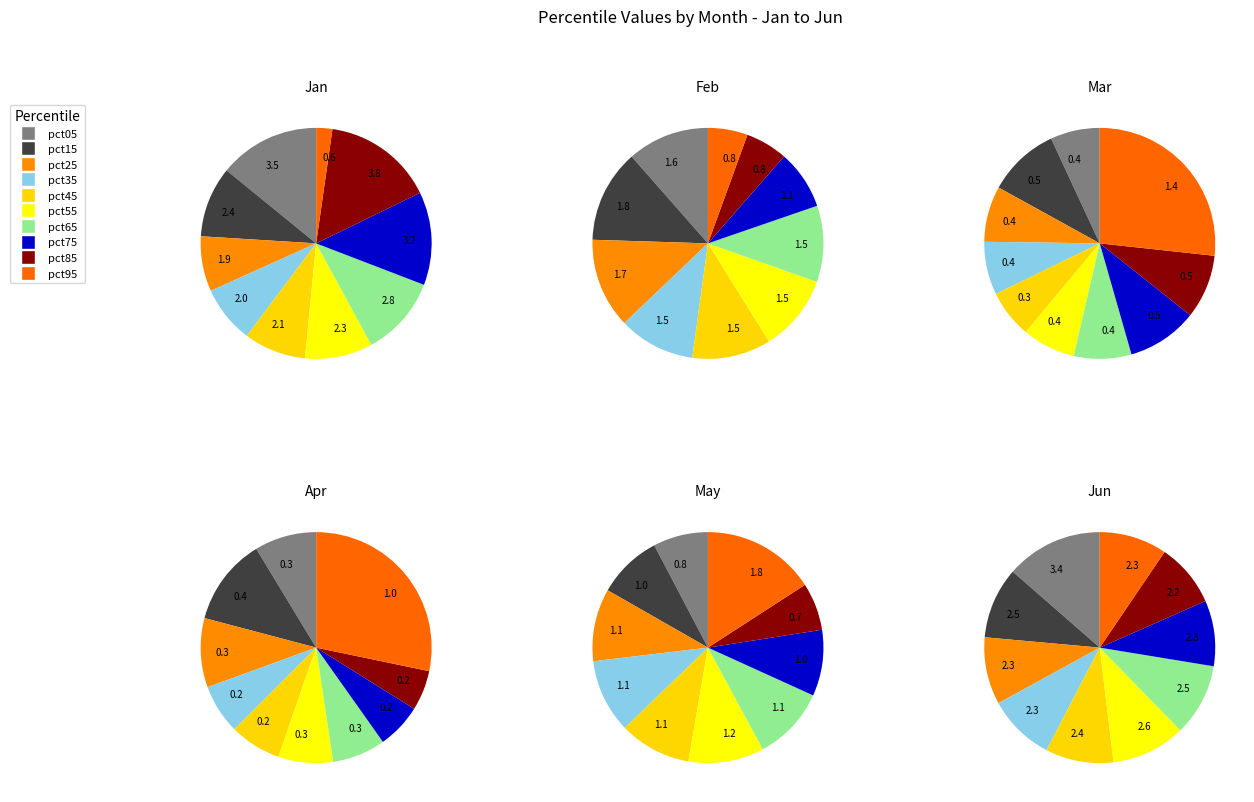

What percentage is NOT represented by pct05?

85.9%